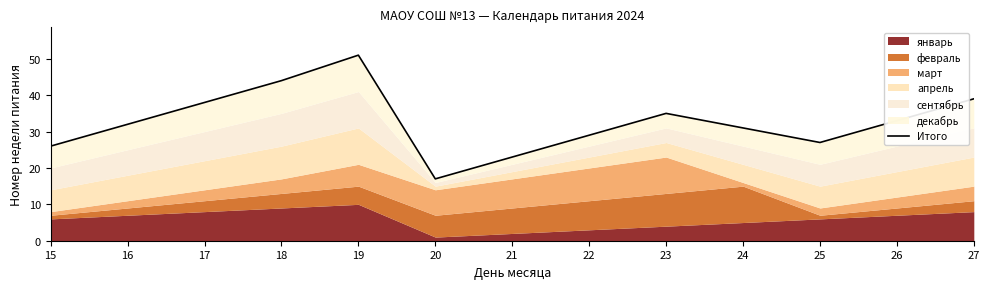

Reading left to right, transcribe all the data shown in this chart.

15=26	16=32	17=38	18=44	19=51	20=17	21=23	22=29	23=35	24=31	25=27	26=33	27=39